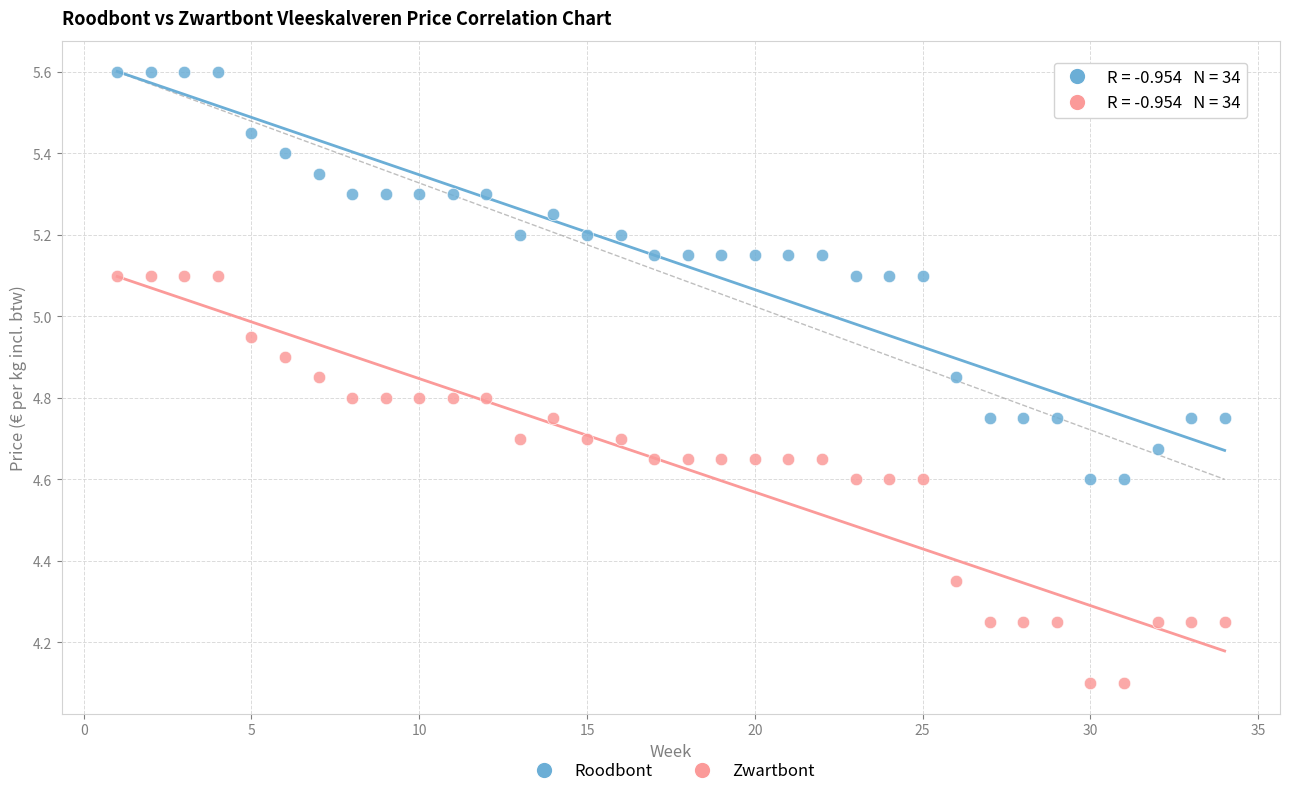

Across all data points, what is the range of X values (max minus min)?

33.0